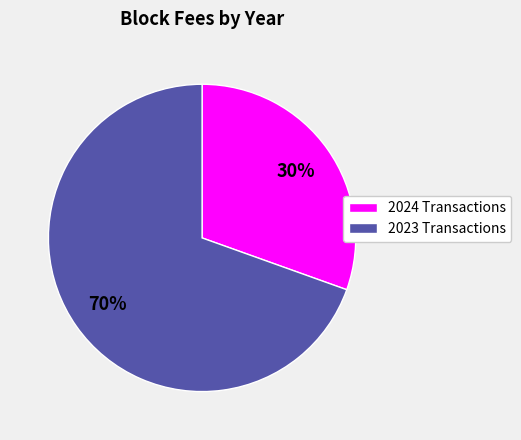

To the nearest percent, what is the average slice percentage?

50%